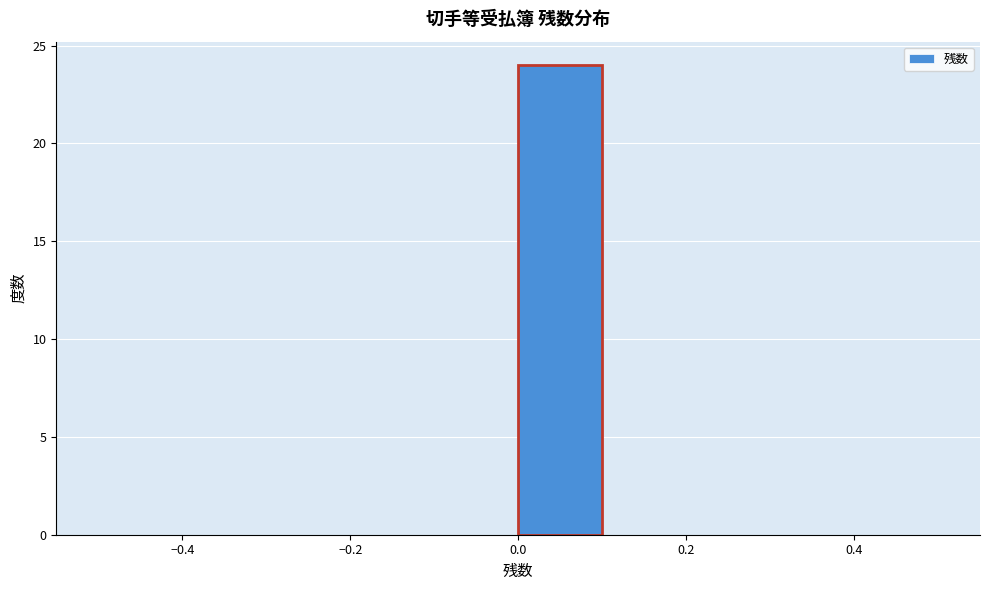

How tall is the bar that spans 0.0 to 0.1 on the x-axis? The values are not printed on the chart, so give them approximately, as read against the axis.

24